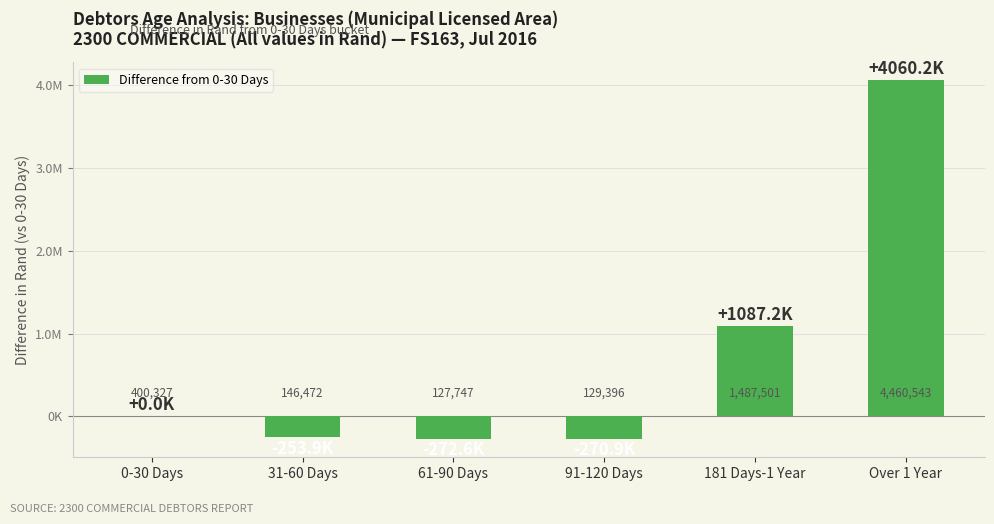

The value at 181 Days-1 Year is 1087174. True or false?

True